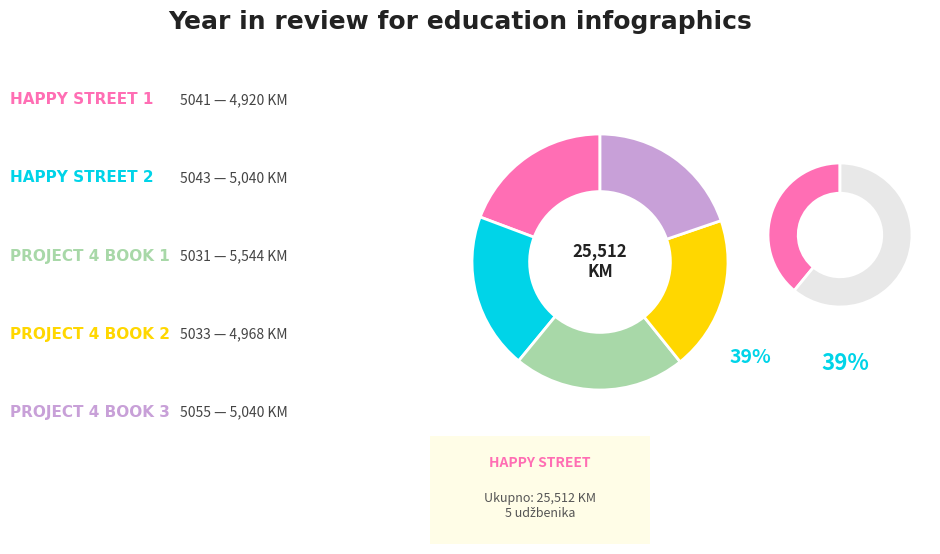

What is the smallest slice in the pie chart?

5041